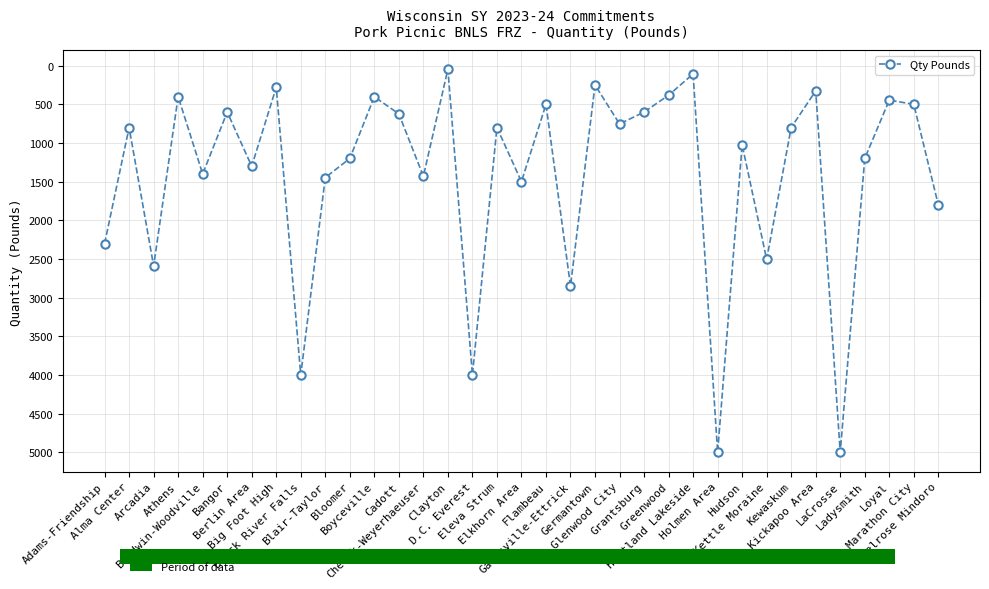

Is it true that the value at Melrose Mindoro is 1128?

False